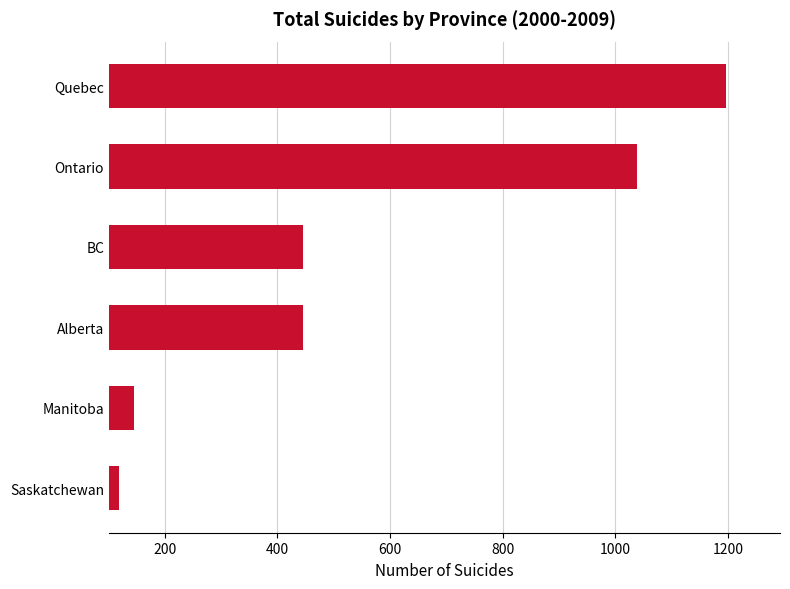

What is the approximate value at Saskatchewan?

119.1